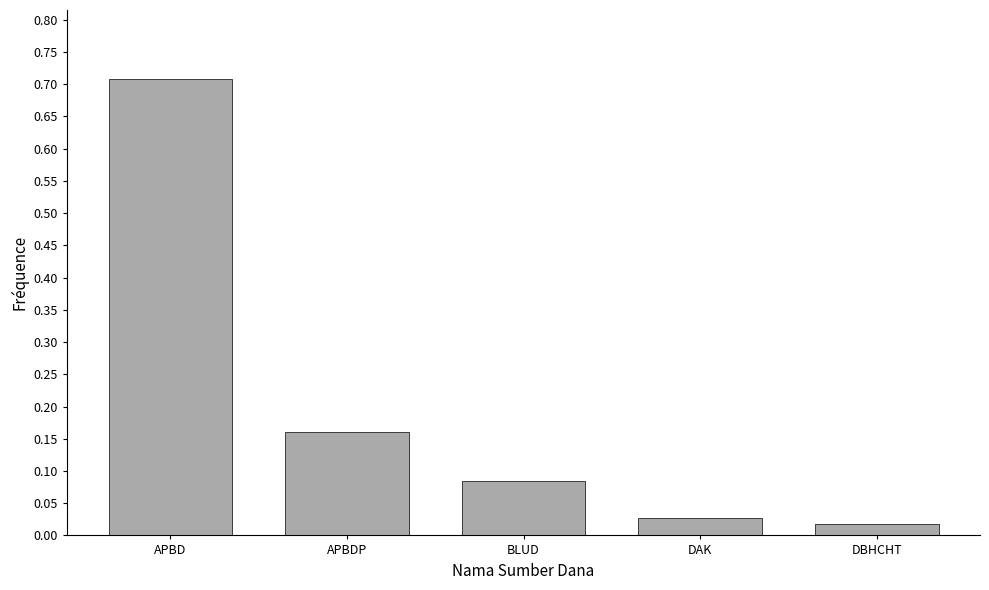

The chart shows a value of 0.1 at APBDP. True or false?

False